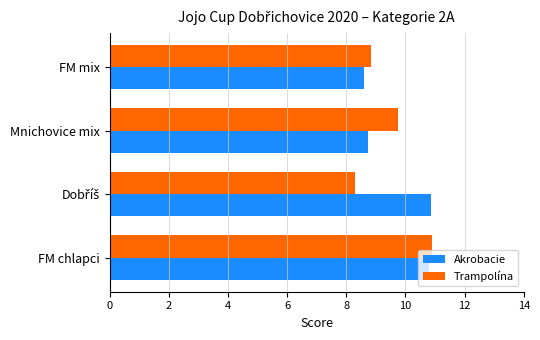

What is the average value of the Akrobacie series?

9.8